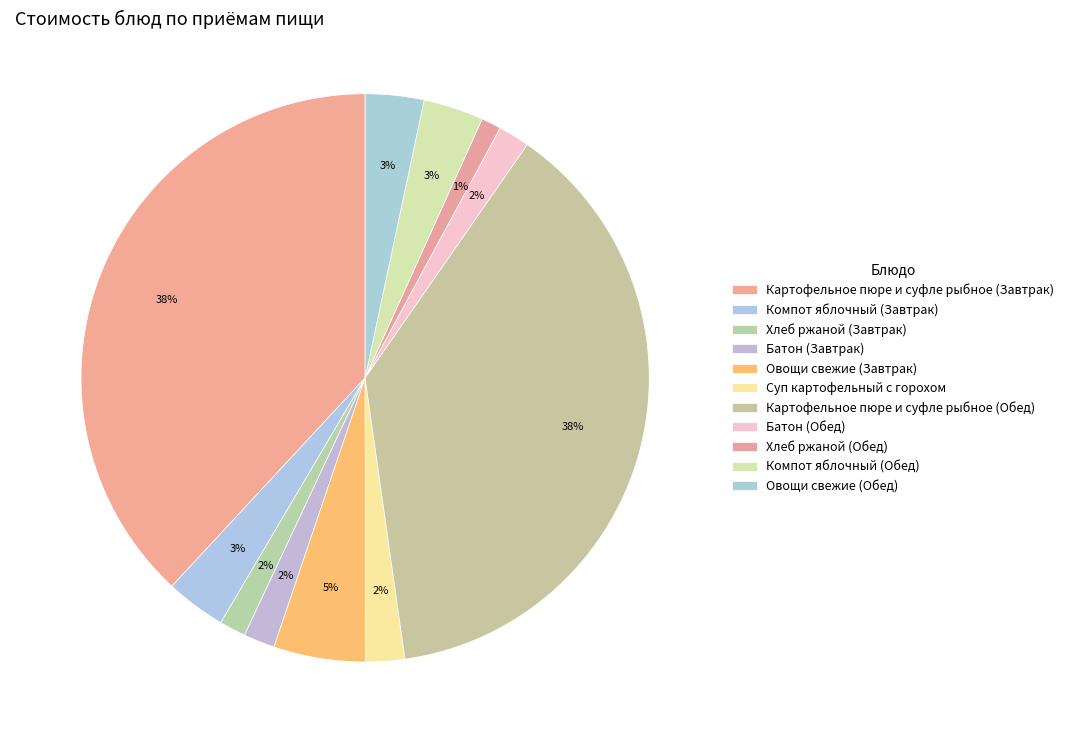

To the nearest percent, what is the difference between the Батон (Обед) and Овощи свежие (Завтрак) slice percentages?

3%